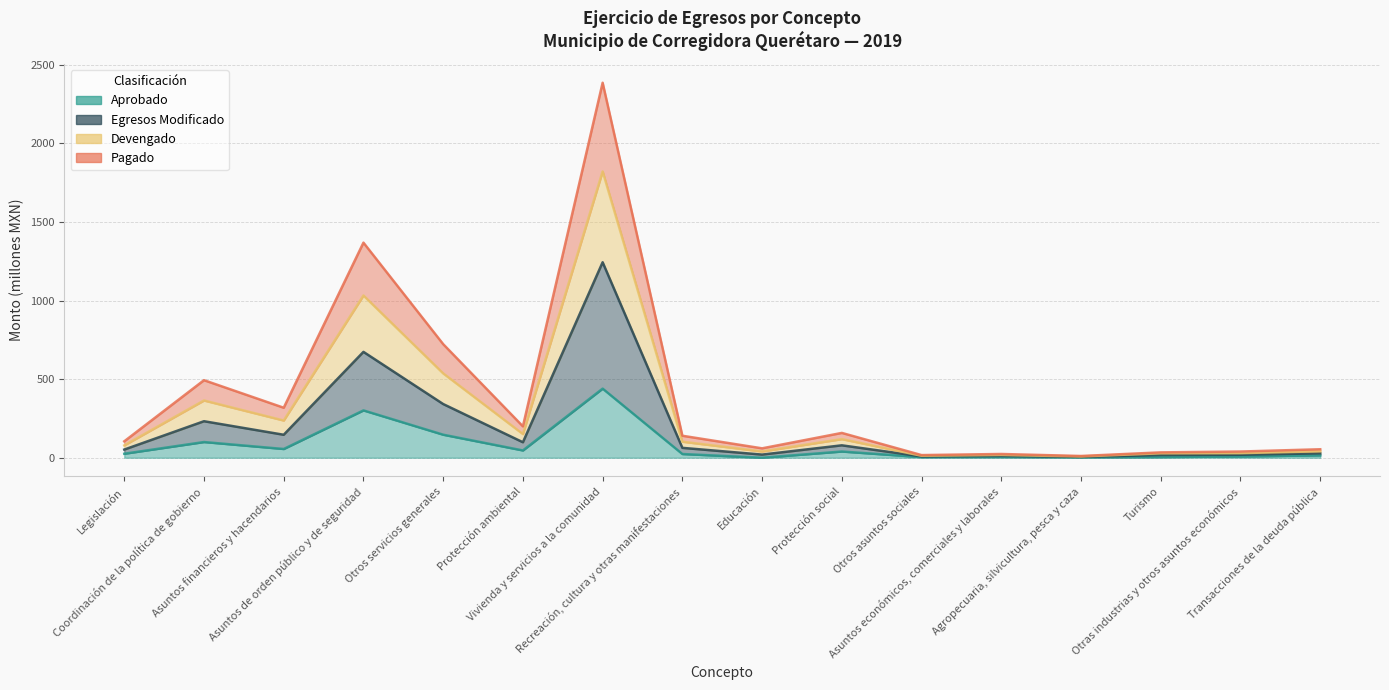

What is the average value of the Aprobado series?

76.0